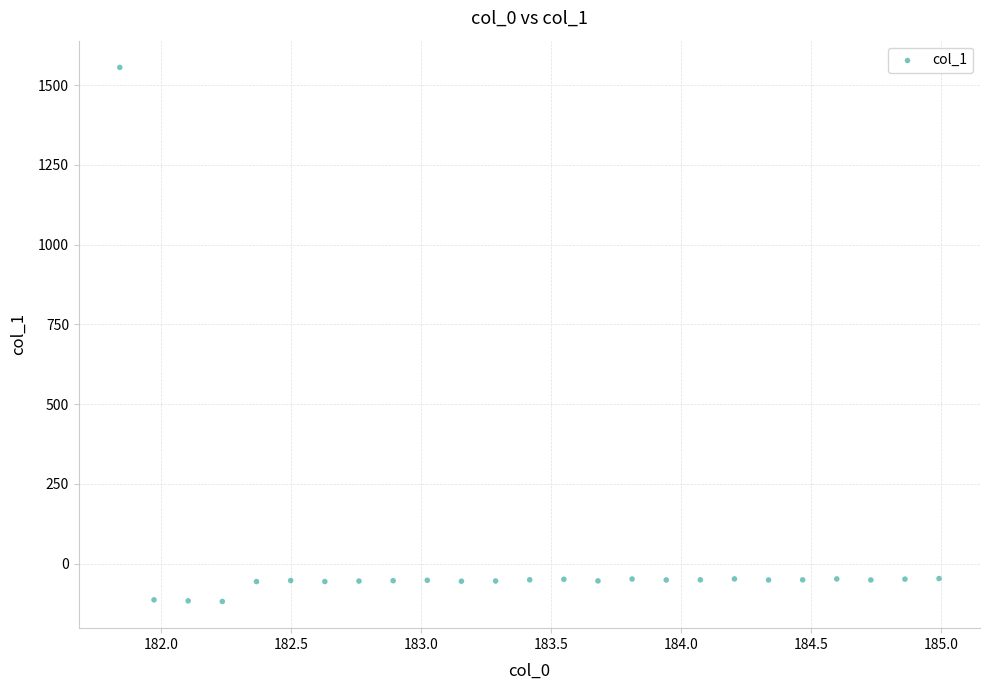

What is the range of Y values (max minus min)?

1674.6